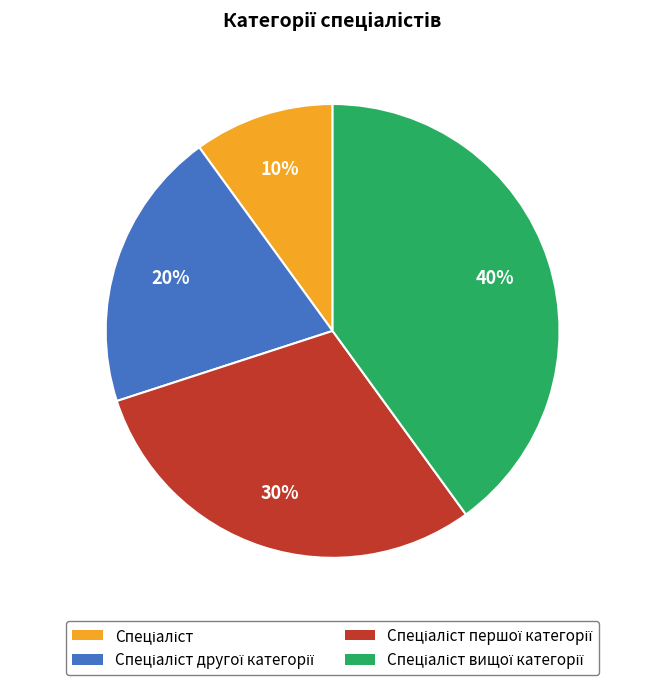

To the nearest percent, what is the average slice percentage?

25%